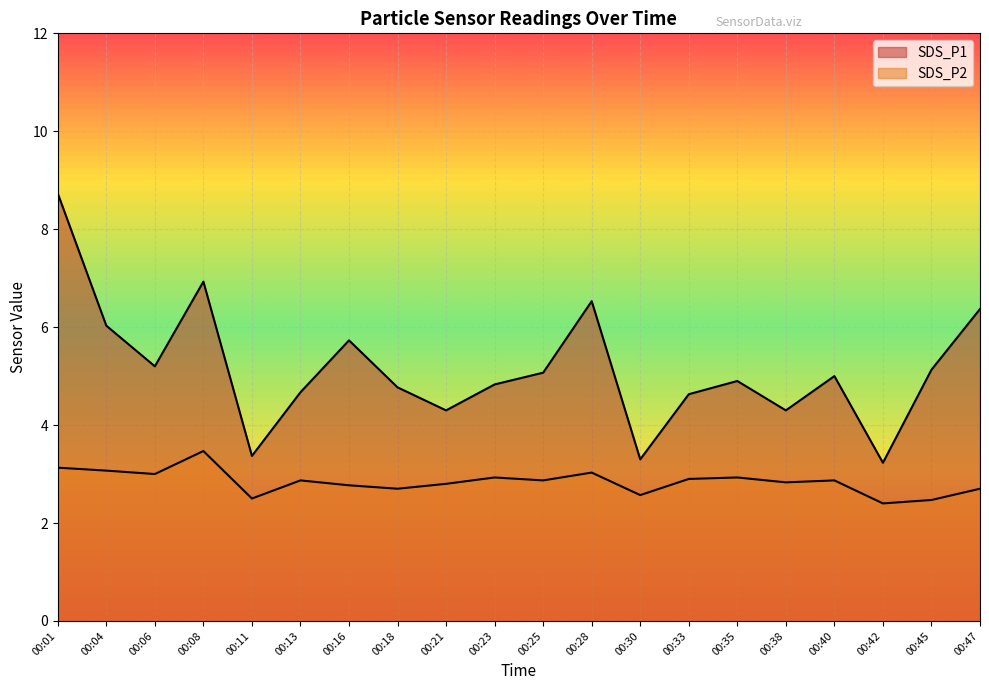

Is the value of SDS_P2 at 00:16 greater than the value of SDS_P1 at 00:18?

No